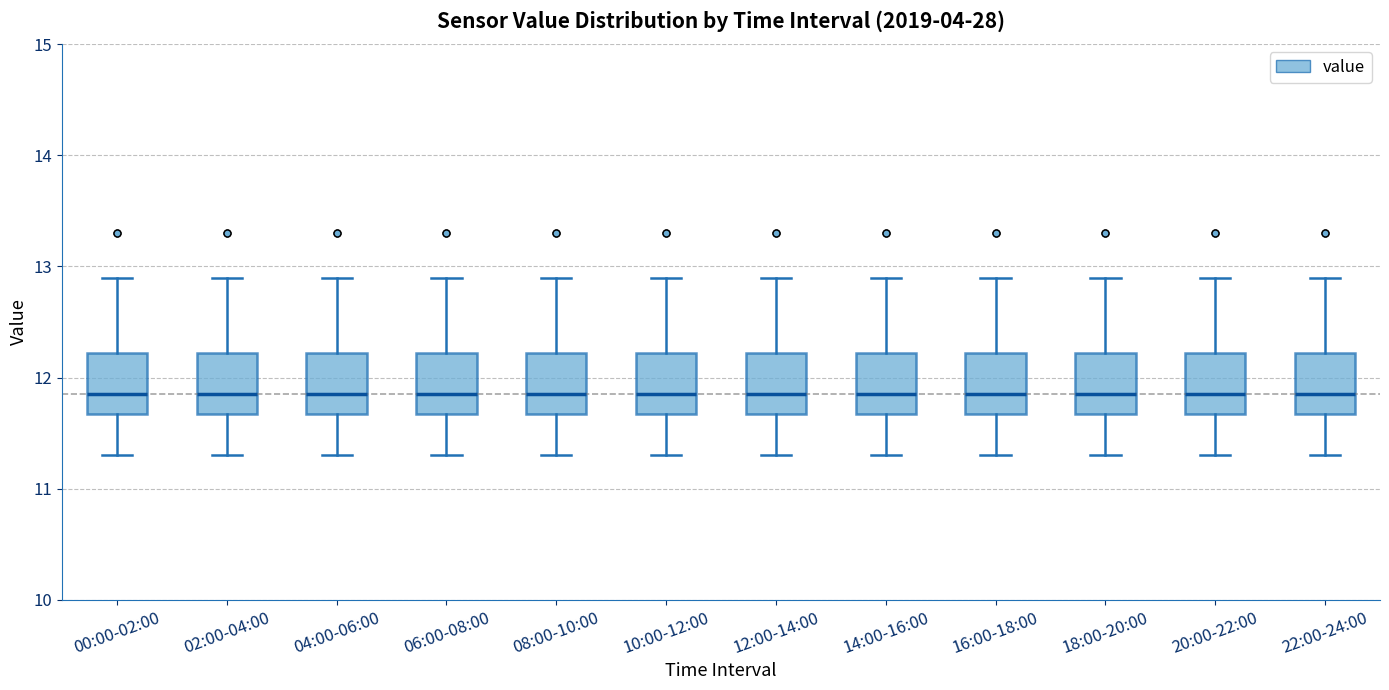

Where is the upper edge of the box for 08:00-10:00 on the y-axis? The values are not printed on the chart, so give them approximately, as read against the axis.

12.2